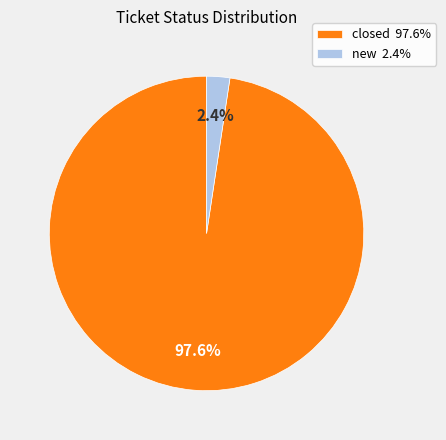

True or false: new accounts for 2% of the total.

True